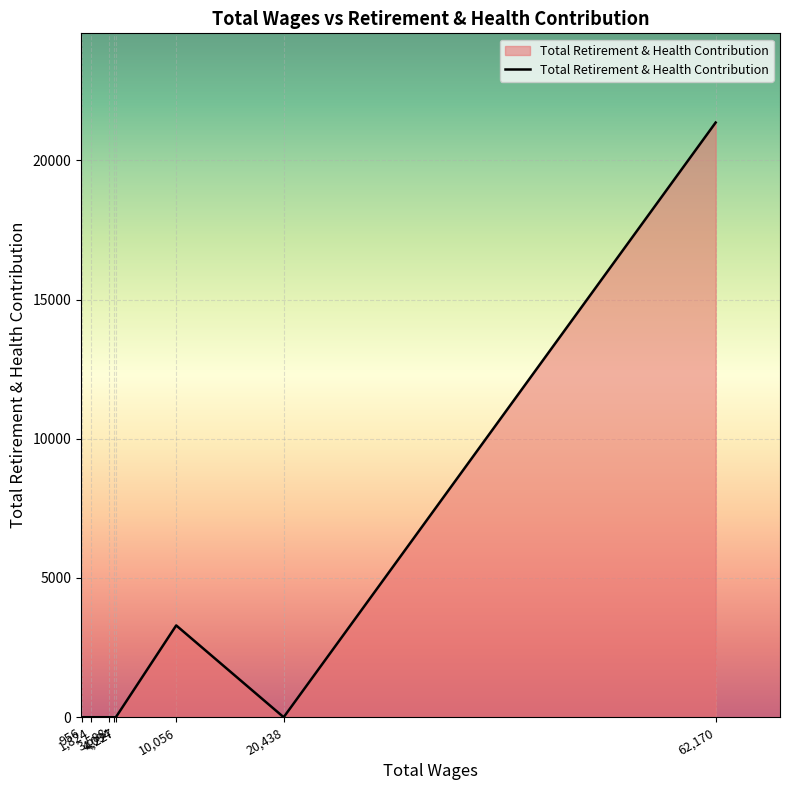

Reading left to right, transcribe all the data shown in this chart.

956=0	1,824=0	3,588=0	4,094=0	4,227=0	10,056=3297	20,438=0	62,170=21358